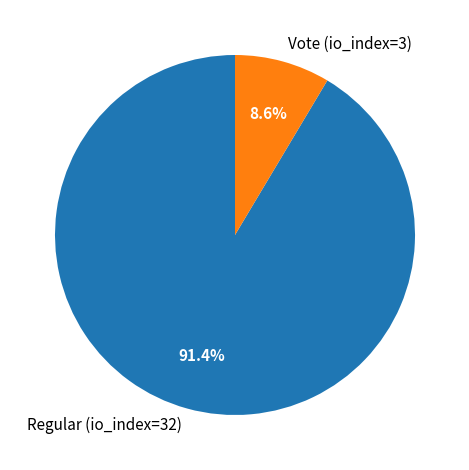

Is Regular (io_index=32) the majority of the pie?

Yes